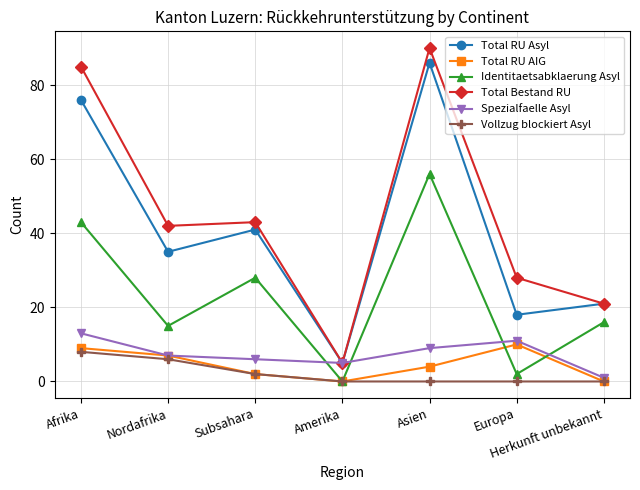

Reading left to right, what are all the values shown in this chart?

Total RU Asyl: Afrika=76	Nordafrika=35	Subsahara=41	Amerika=5	Asien=86	Europa=18	Herkunft unbekannt=21
Total RU AIG: Afrika=9	Nordafrika=7	Subsahara=2	Amerika=0	Asien=4	Europa=10	Herkunft unbekannt=0
Identitaetsabklaerung Asyl: Afrika=43	Nordafrika=15	Subsahara=28	Amerika=0	Asien=56	Europa=2	Herkunft unbekannt=16
Total Bestand RU: Afrika=85	Nordafrika=42	Subsahara=43	Amerika=5	Asien=90	Europa=28	Herkunft unbekannt=21
Spezialfaelle Asyl: Afrika=13	Nordafrika=7	Subsahara=6	Amerika=5	Asien=9	Europa=11	Herkunft unbekannt=1
Vollzug blockiert Asyl: Afrika=8	Nordafrika=6	Subsahara=2	Amerika=0	Asien=0	Europa=0	Herkunft unbekannt=0